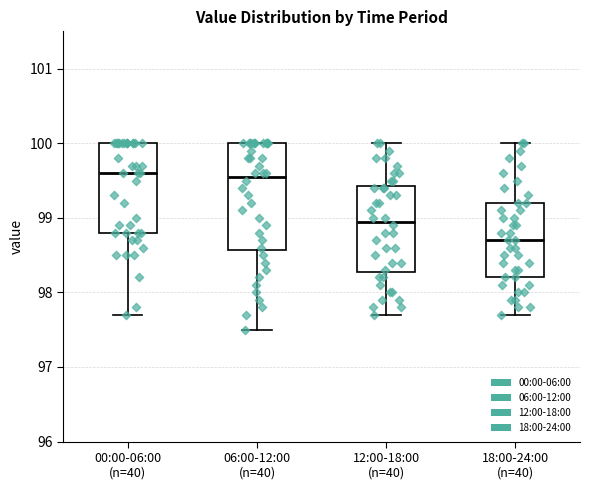

Where does the upper whisker of the box for 12:00-18:00 (n=40) end on the y-axis? The values are not printed on the chart, so give them approximately, as read against the axis.

100.0